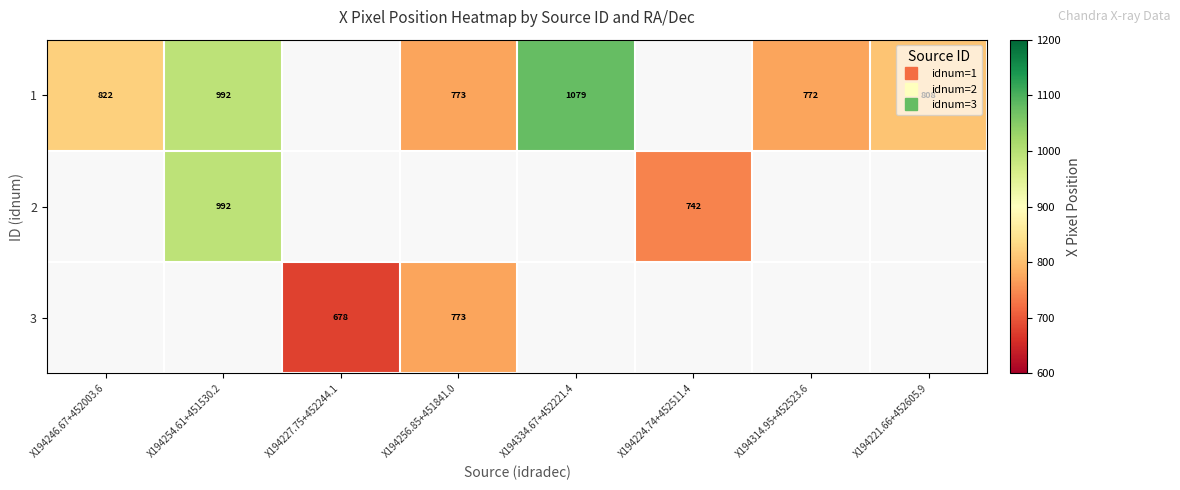

At which label does 1 reach its minimum?

X194314.95+452523.6